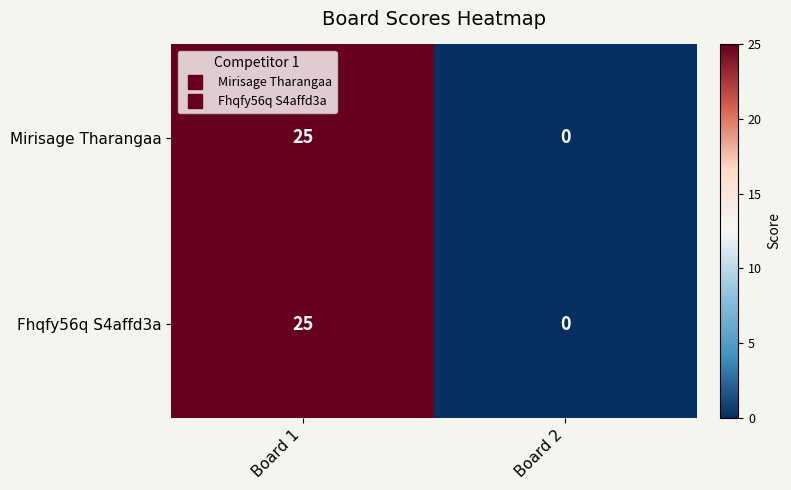

Reading right to left, what are all the values shown in this chart?

Mirisage Tharangaa: 0	25
Fhqfy56q S4affd3a: 0	25